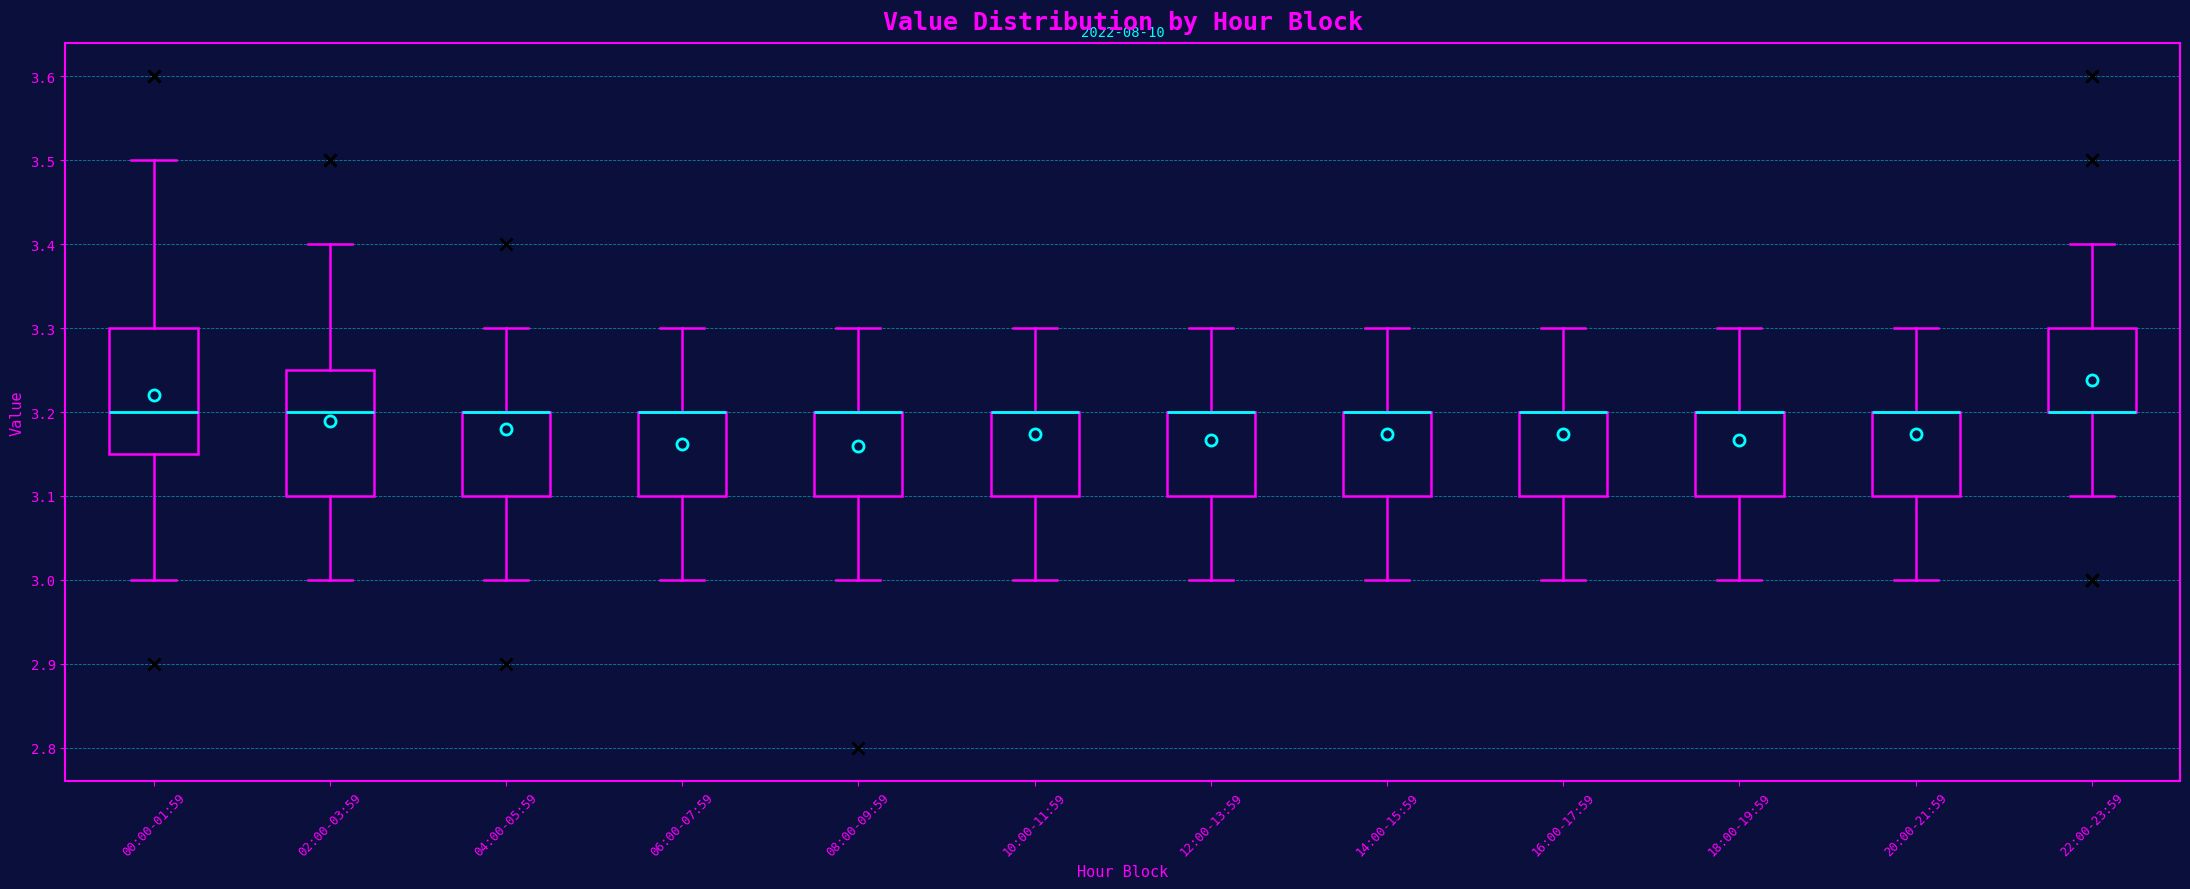

Where is the lower edge of the box for 14:00-15:59 on the y-axis? The values are not printed on the chart, so give them approximately, as read against the axis.

3.10